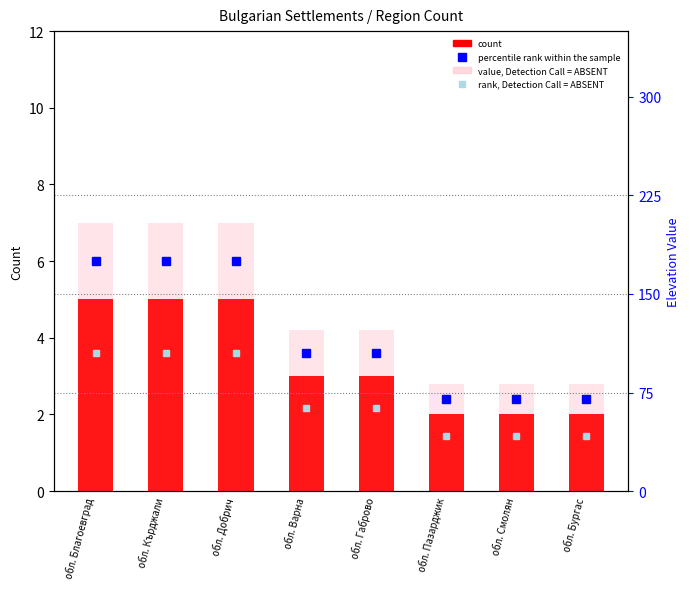

What position from the right is обл. Благоевград?

8